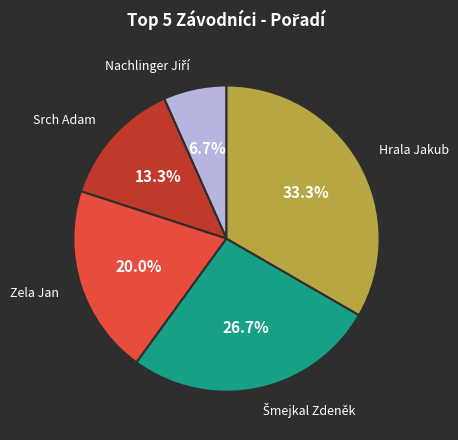

Which category has the biggest portion of the pie?

Hrala Jakub